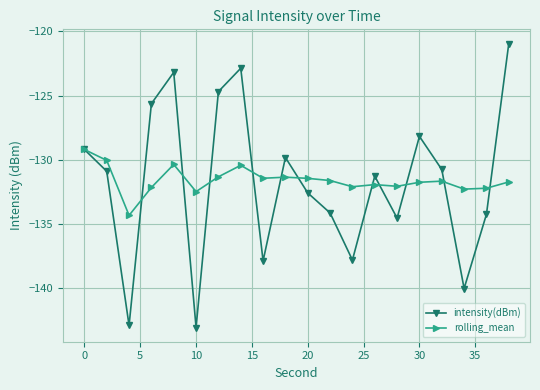

What is the difference between the maximum and minimum values in the rolling_mean series?

5.1